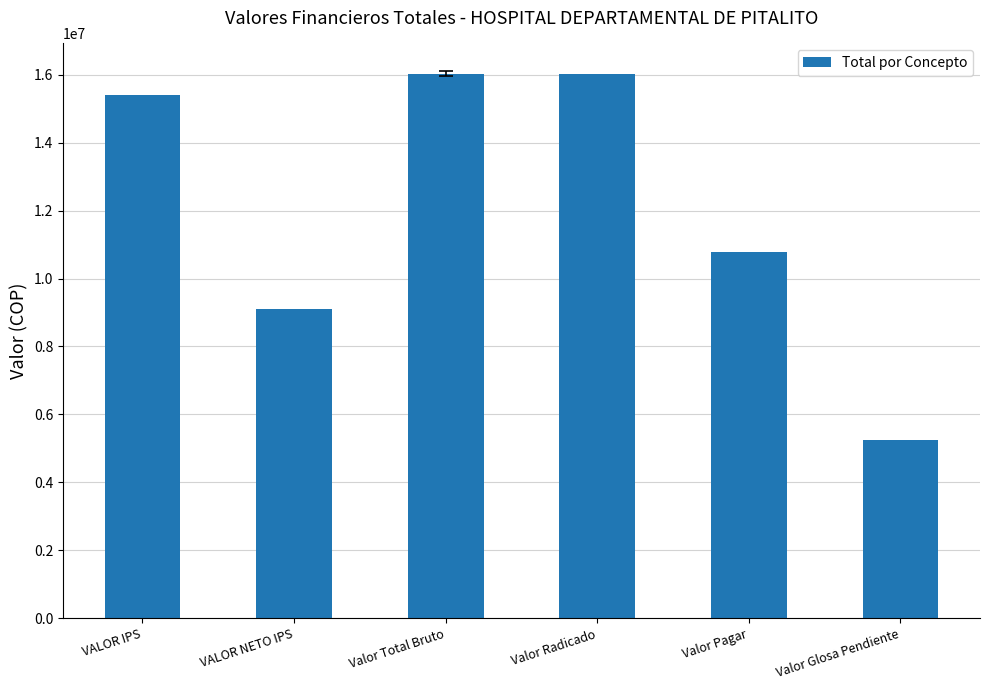

What is the sum of all values?

72597150